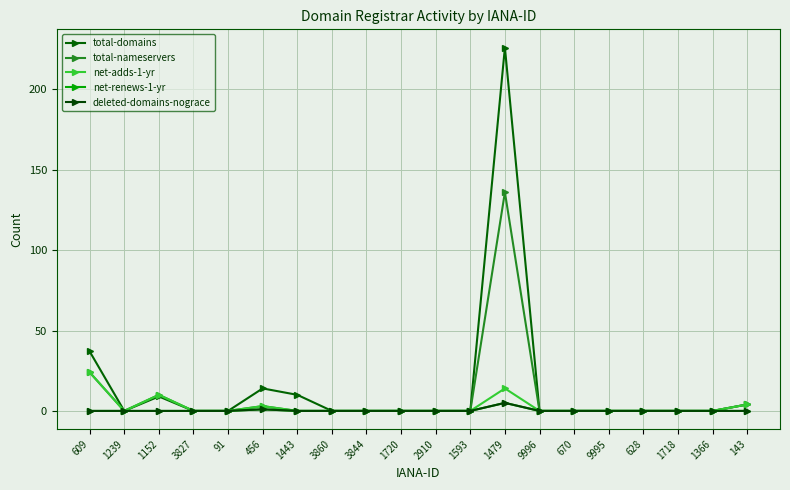

The net-adds-1-yr series shows 0 at 91. True or false?

True